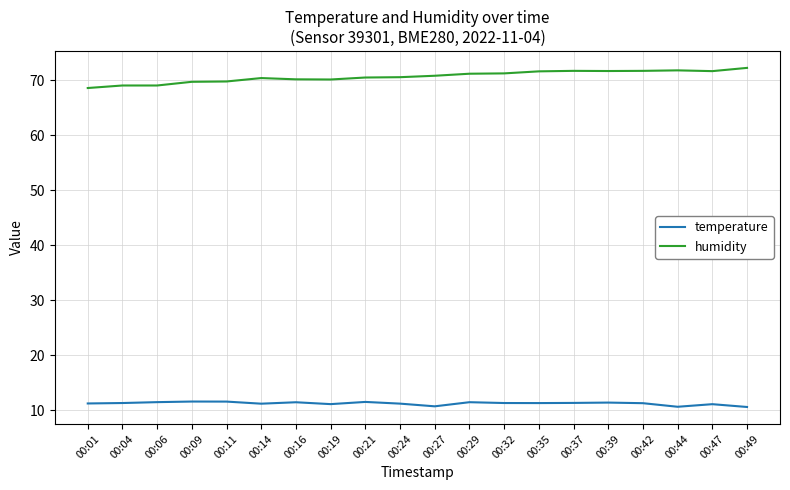

Is it true that humidity equals 69.7 at 00:09?

True